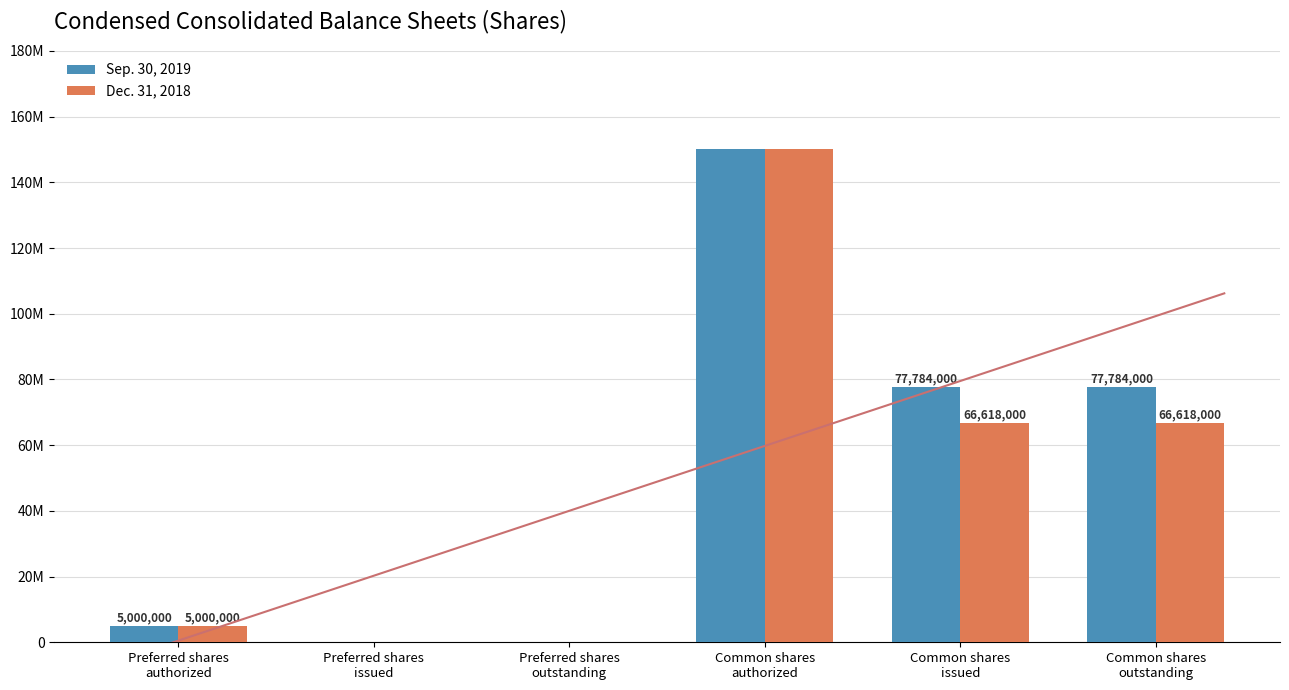

Is it true that Dec. 31, 2018 equals 0 at Preferred shares
issued?

True